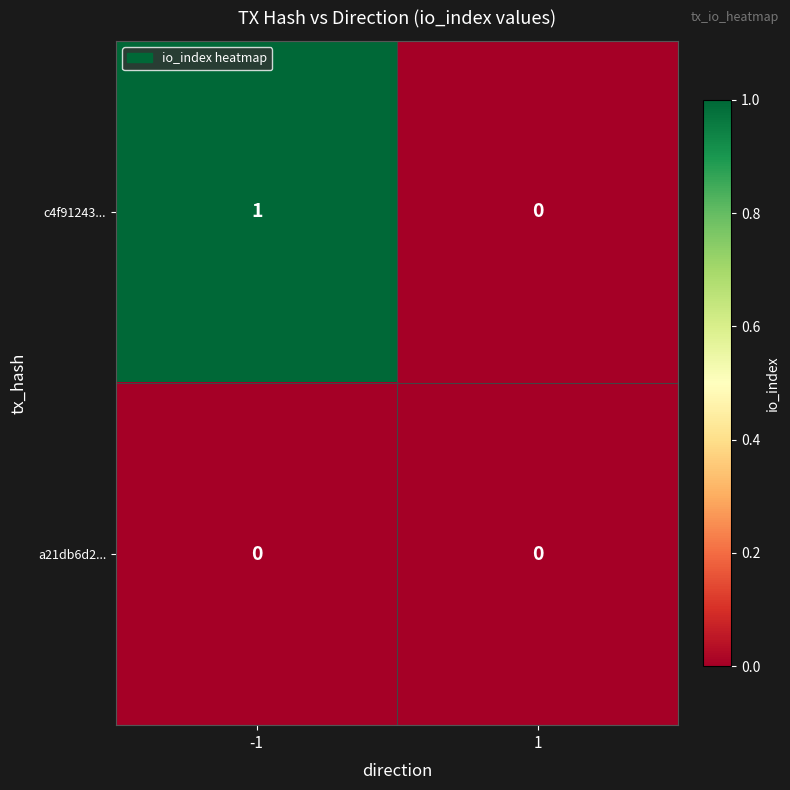

Reading left to right, list all the values displayed in this chart.

c4f91243...: -1=1	1=0
a21db6d2...: -1=0	1=0